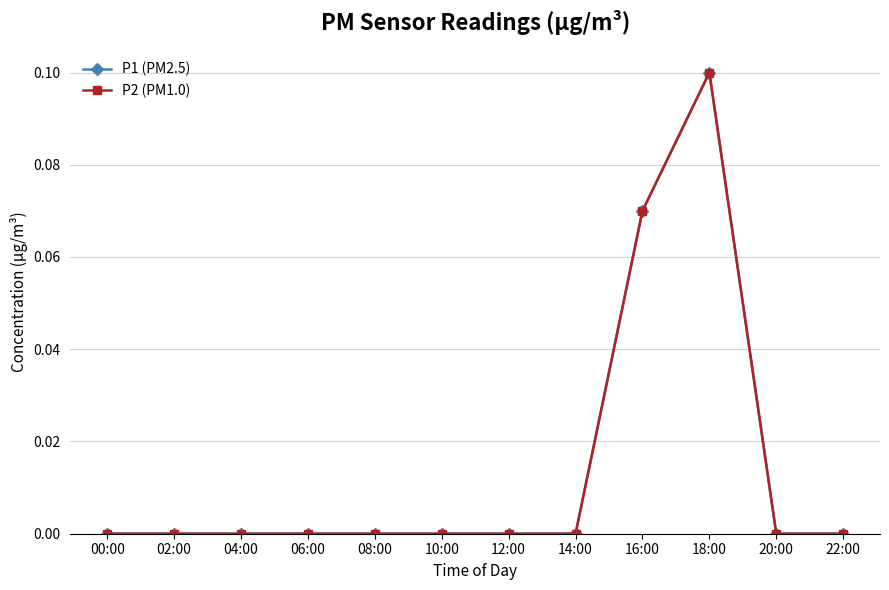

Between 20:00 and 12:00, which is larger?

20:00